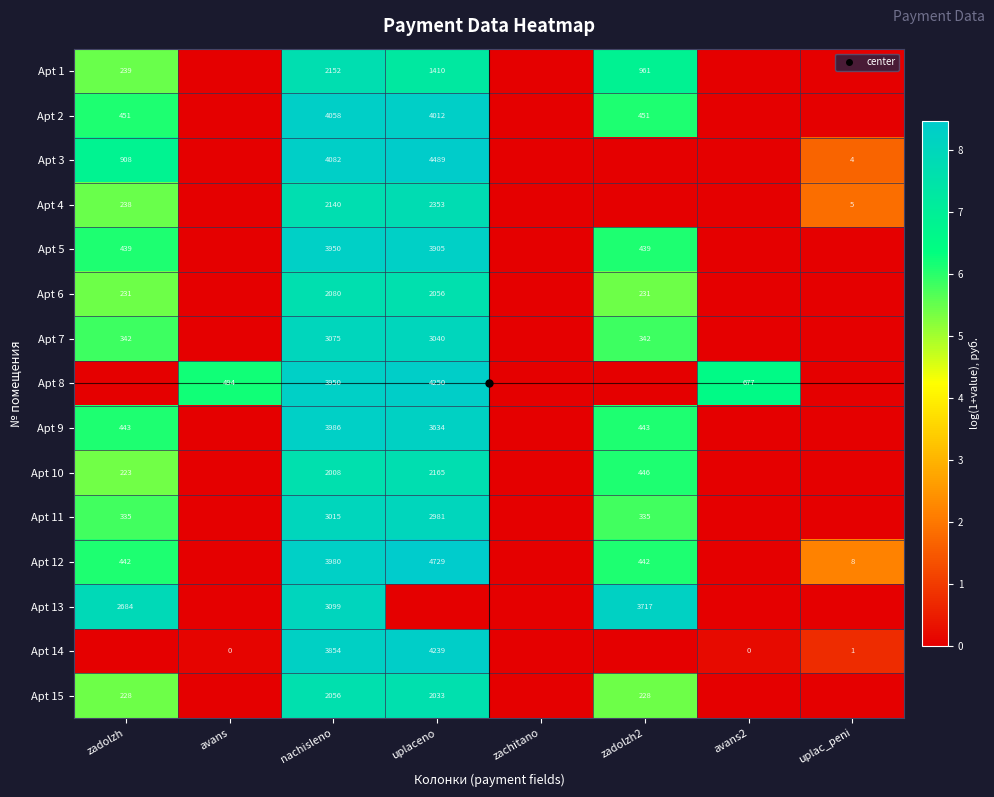

The Apt 13 series shows 3.0 at avans. True or false?

False